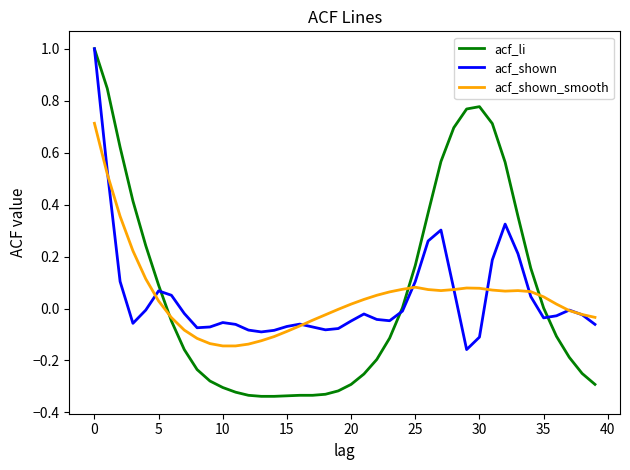

Which series has the largest range (max minus min)?

acf_li